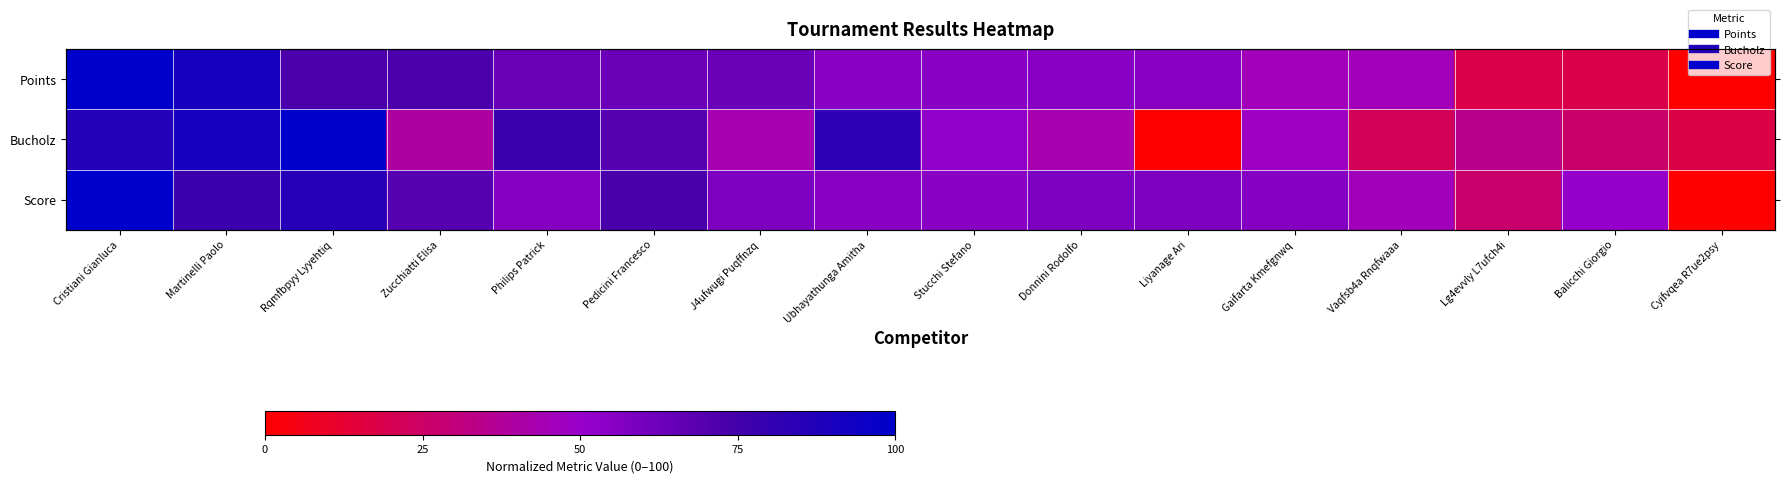

Rank the categories by Bucholz value from highest to lowest.

Rqmfbpyy Lyyehtiq, Martinelli Paolo, Cristiani Gianluca, Ubhayathunga Amitha, Philips Patrick, Pedicini Francesco, Stucchi Stefano, Gaifarta Kmefgnwq, J4ufwugi Puqffnzq, Donnini Rodolfo, Zucchiatti Elisa, Lg4evvly L7ufch4i, Balicchi Giorgio, Vaqfsb4a Rnqfwaaa, Cyifvqea R7ue2psy, Liyanage Ari